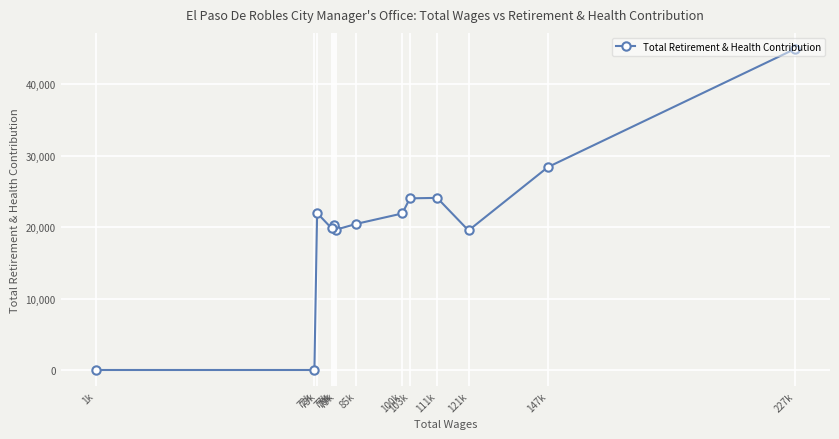

True or false: the data has more than 0 interior local peaks.

True